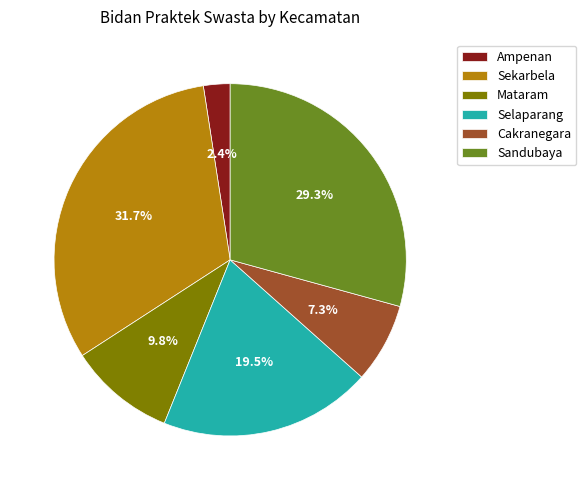

What percentage is the Ampenan slice, to the nearest percent?

2%